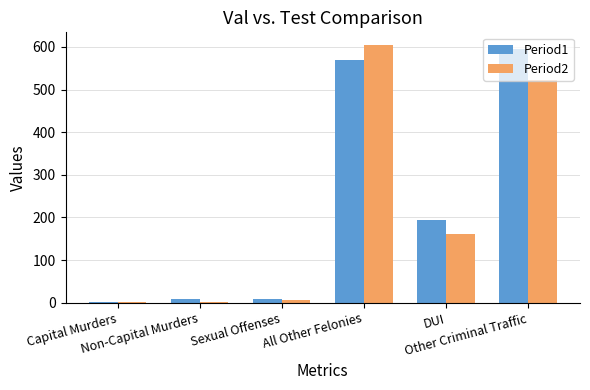

Is it true that Period2 equals 2 at Non-Capital Murders?

True